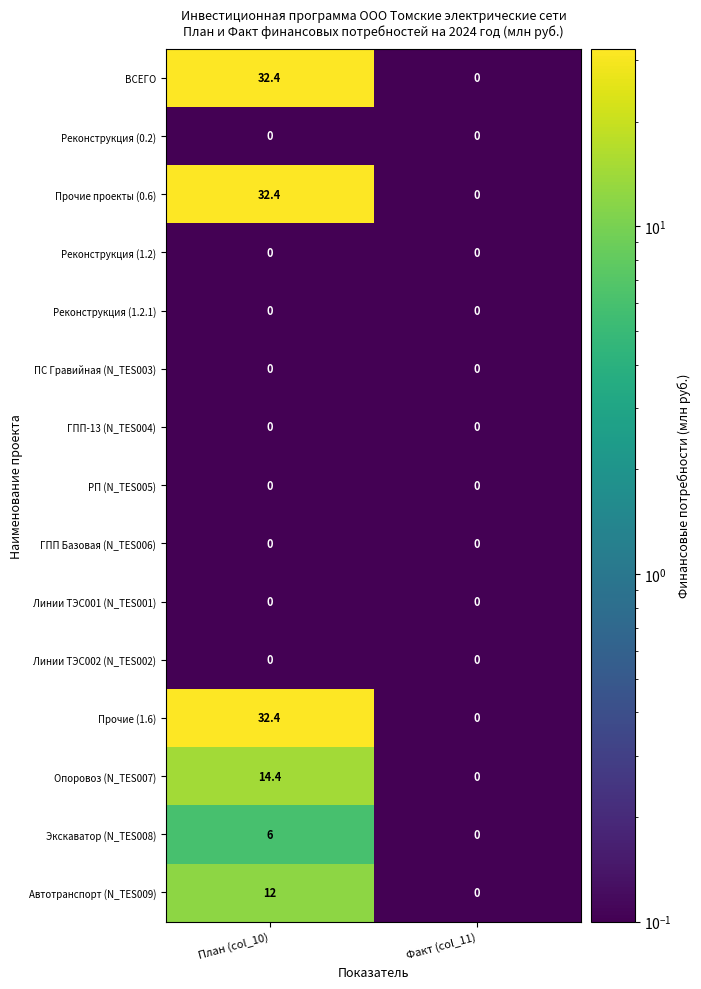

How many categories are shown in the chart?

2